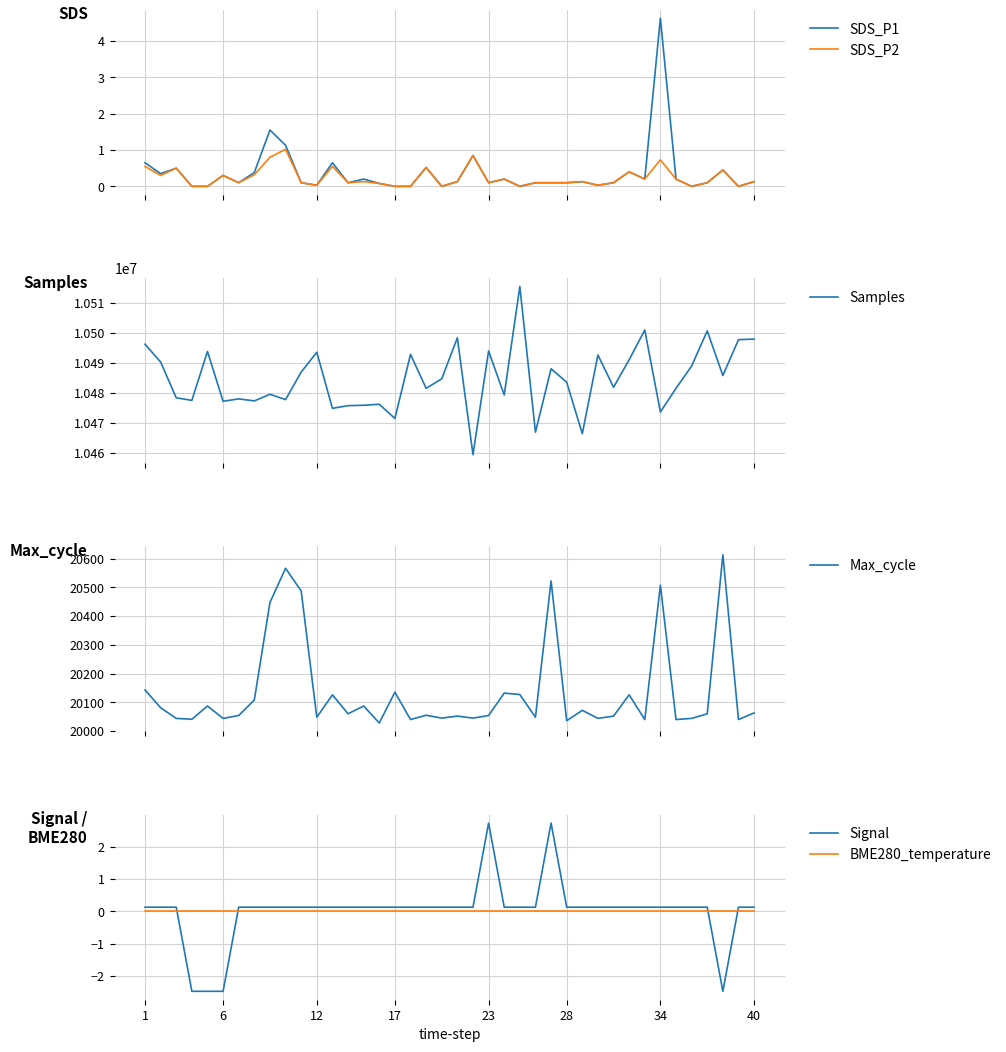

How many times do BME280_temperature and Signal cross each other?

4